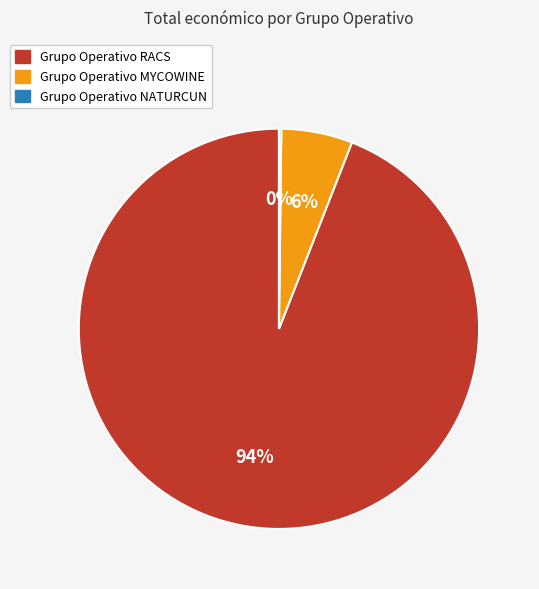

Is it true that Grupo Operativo RACS is 94% of the pie?

True